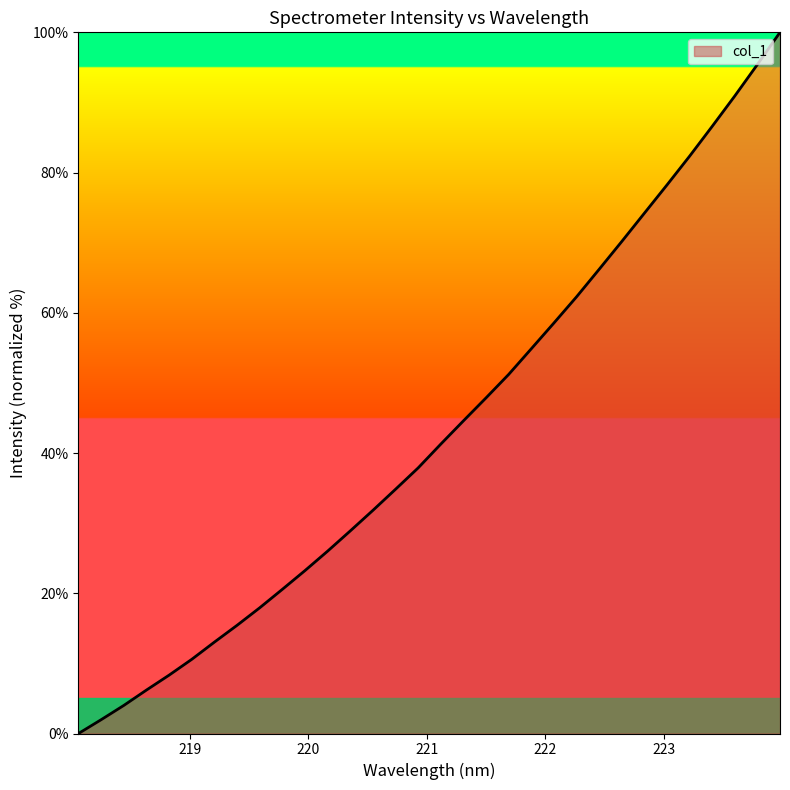

How many lines are shown in the chart?

1